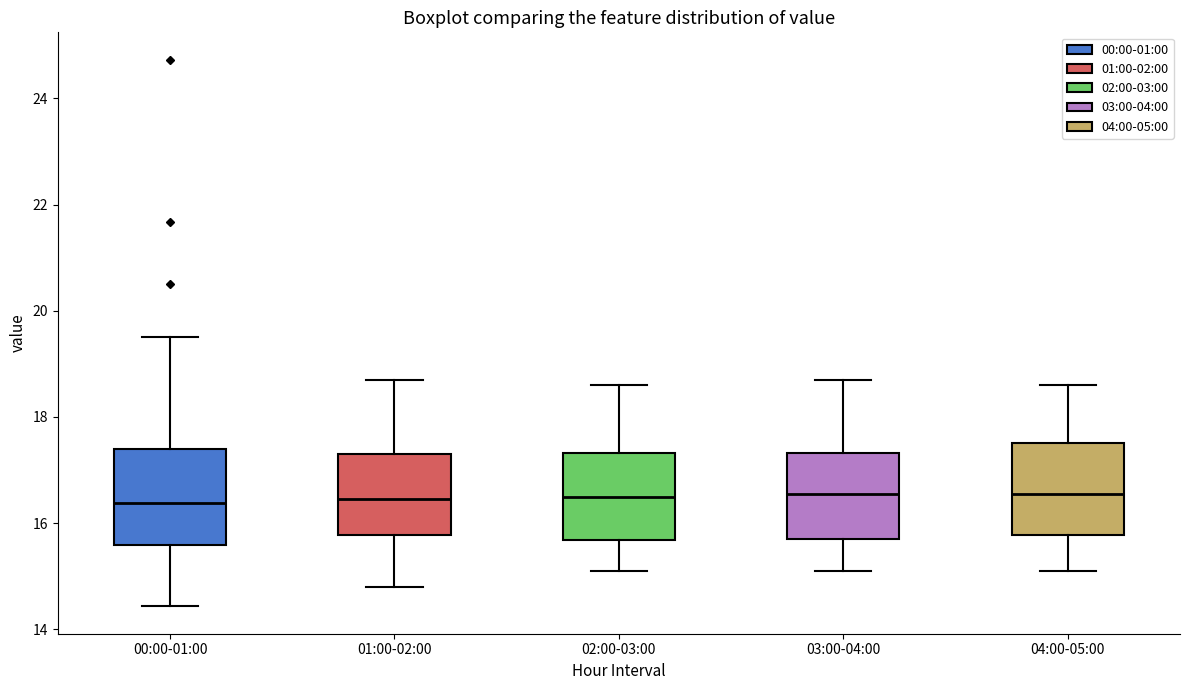

Reading left to right, transcribe this box plot: for each box, give where its median line is, the range the box spans, and where its two whiskers end, as read against the y-axis. The values are not printed on the chart, so give them approximately, as read against the axis.

00:00-01:00: median 16.4, box 15.6 to 17.4, whiskers 14.4 to 19.6
01:00-02:00: median 16.4, box 15.8 to 17.4, whiskers 14.8 to 18.8
02:00-03:00: median 16.6, box 15.6 to 17.4, whiskers 15.2 to 18.6
03:00-04:00: median 16.6, box 15.8 to 17.4, whiskers 15.2 to 18.8
04:00-05:00: median 16.6, box 15.8 to 17.6, whiskers 15.2 to 18.6